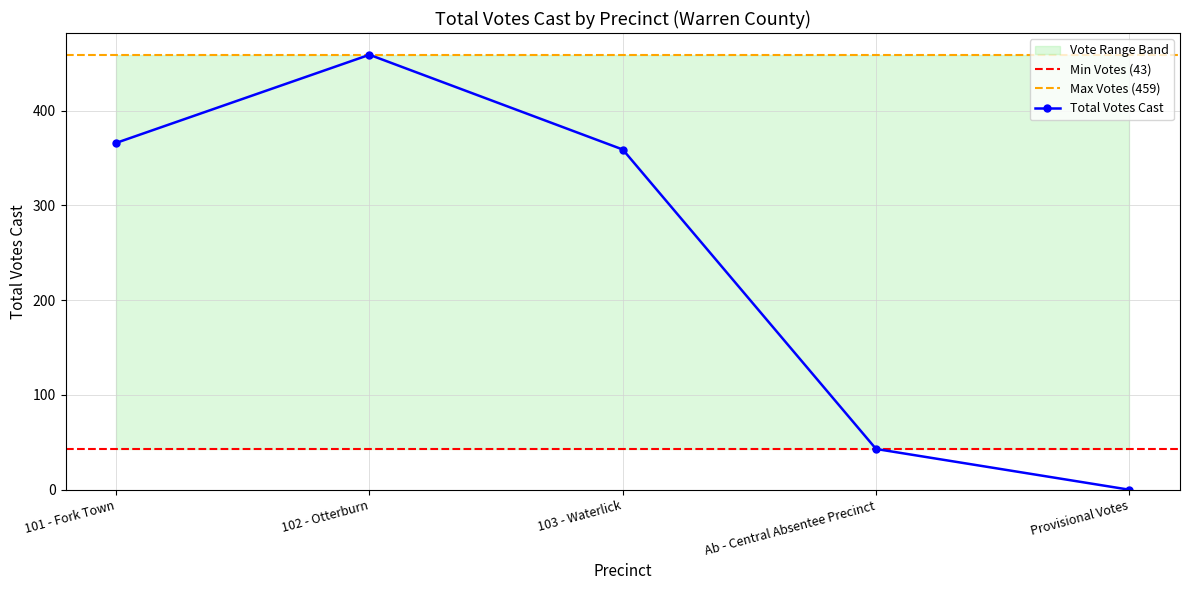

Reading left to right, extract all data points from this chart.

101 - Fork Town=366	102 - Otterburn=459	103 - Waterlick=359	Ab - Central Absentee Precinct=43	Provisional Votes=0